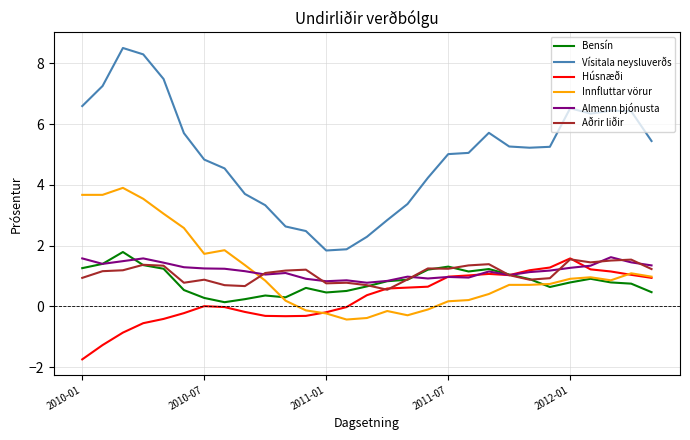

What is the smallest value displayed?

-1.7